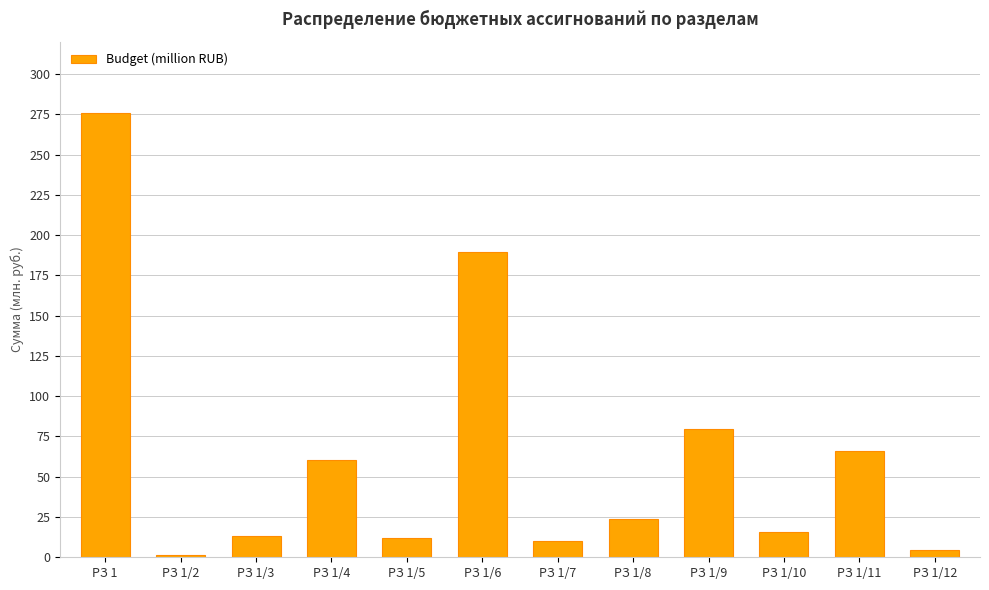

Reading right to left, what are all the values shown in this chart?

4.5	65.8	15.6	79.6	24.0	10.1	189.4	11.7	60.3	13.0	1.5	276.0